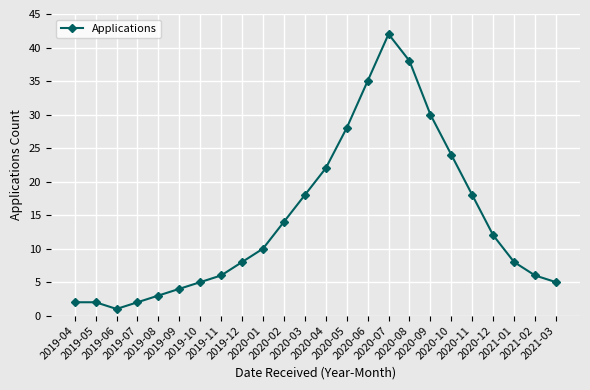

Between 2019-07 and 2019-10, which is larger?

2019-10